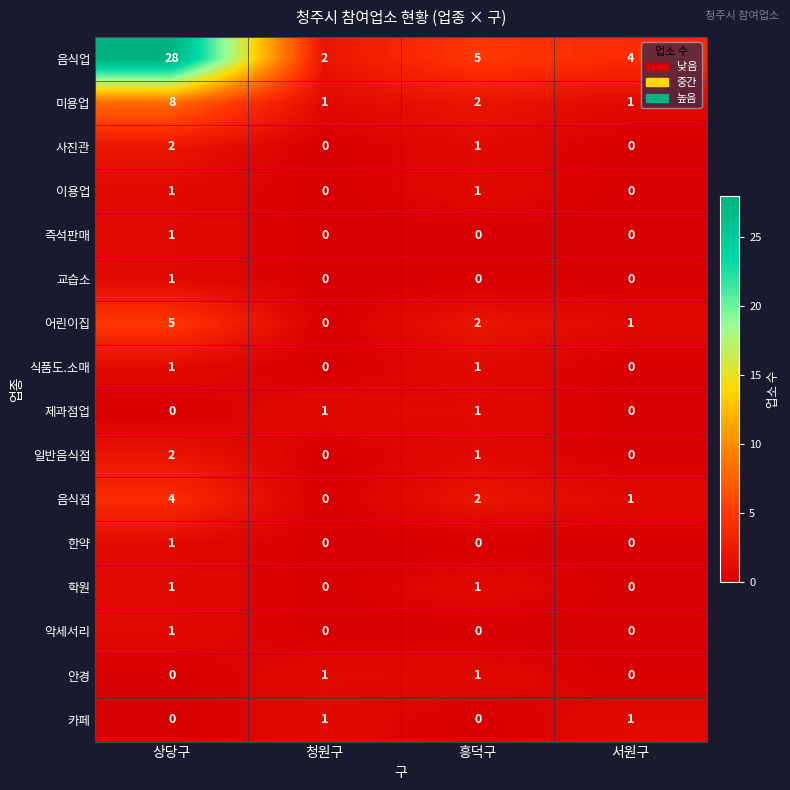

What is the difference between the highest and lowest values at 흥덕구?

5